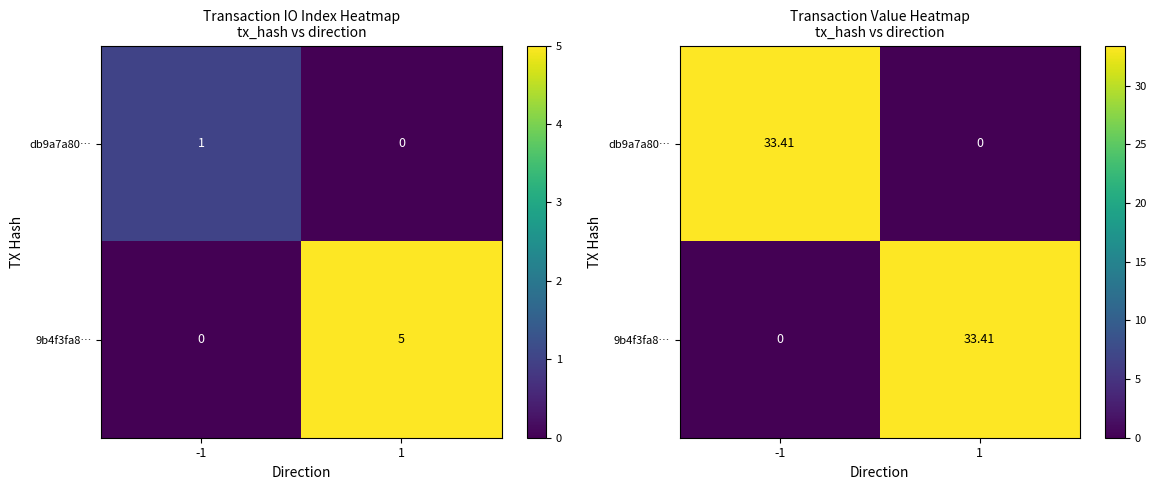

List the series in order of their peak value, highest first.

db9a7a80…, 9b4f3fa8…